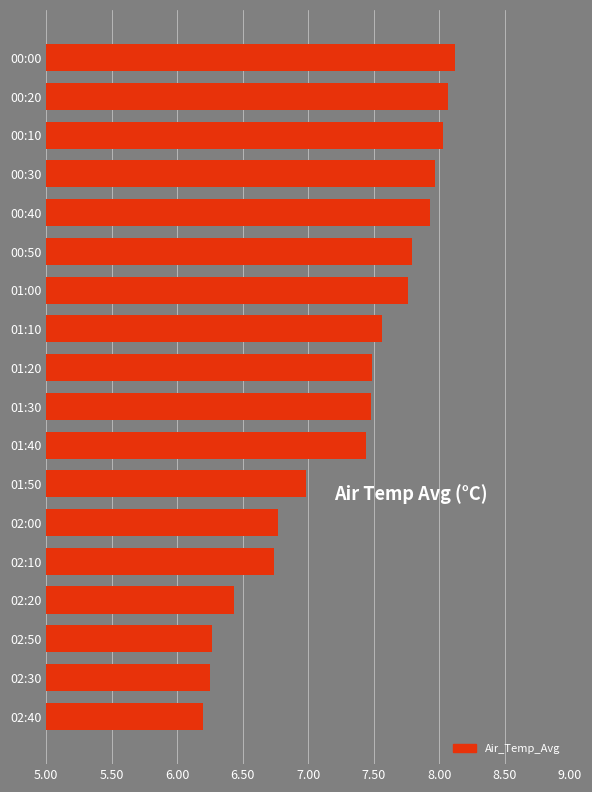

What is the ratio of the value at 02:20 to the value at 00:40?

0.8